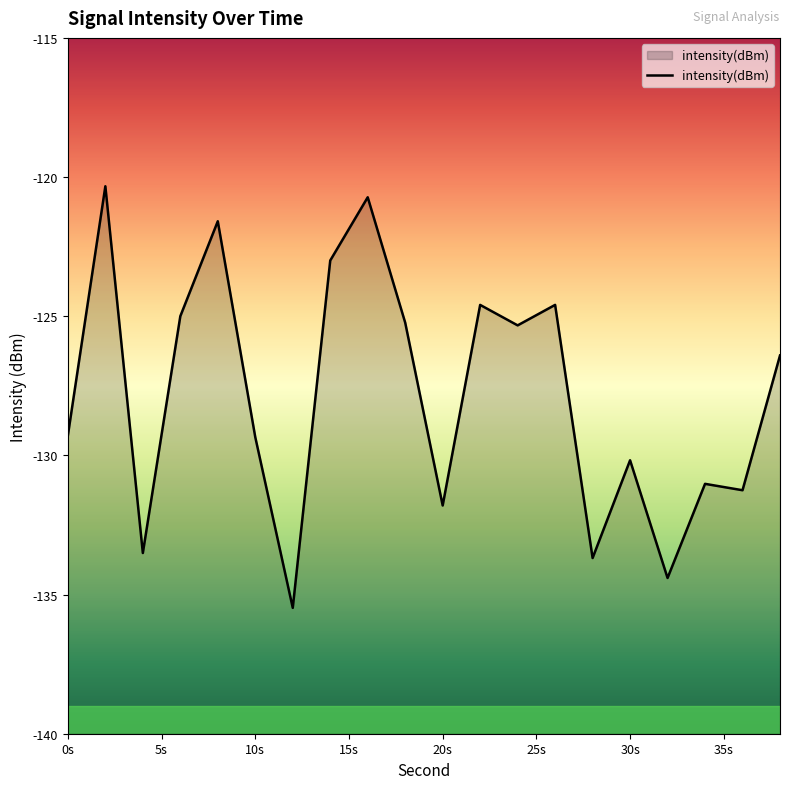

What is the difference between the maximum and minimum values?

15.1